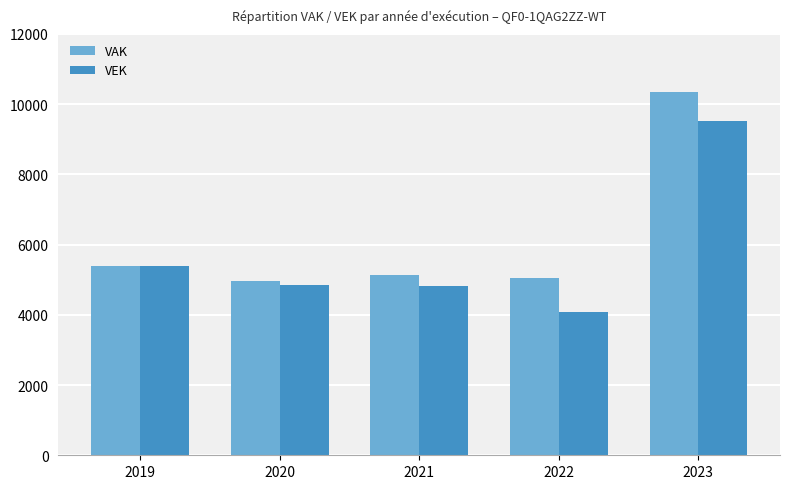

What is the value of the VEK bar at the 1st from the left?

5392